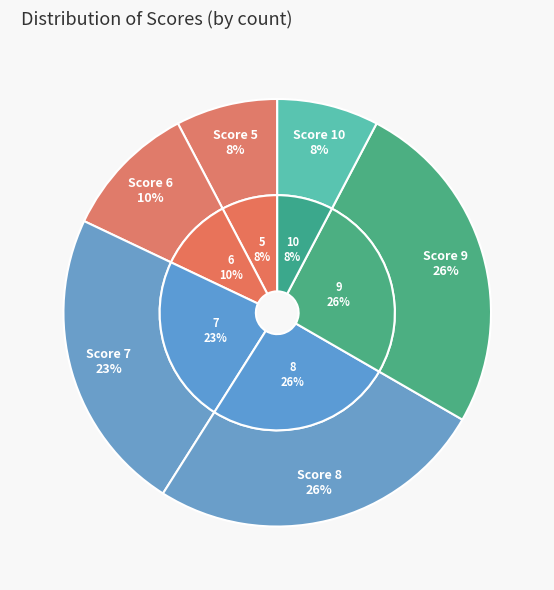

What is the ratio of the value at 9 to the value at 5?

3.3